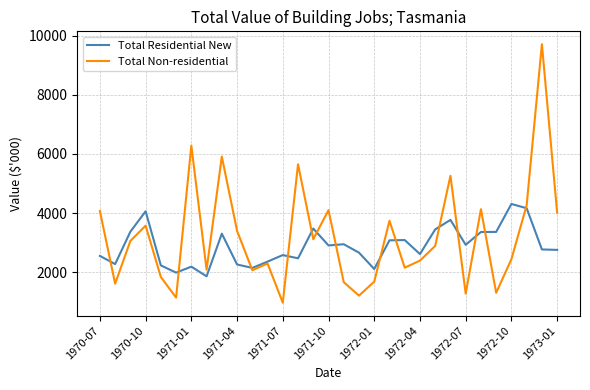

Which series has the widest spread of values?

Total Non-residential